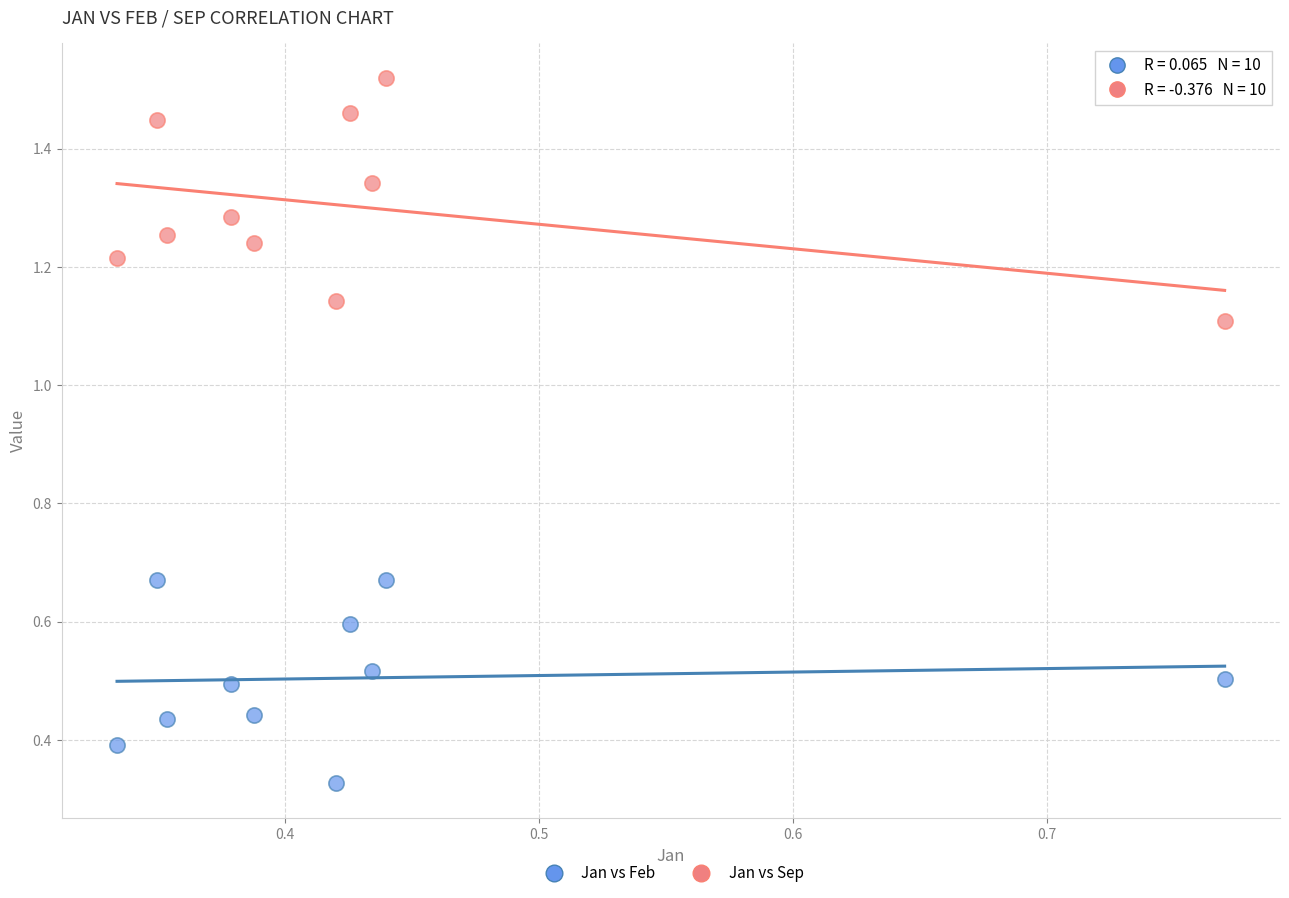

What are all the series names shown in the legend?

Jan vs Feb, Jan vs Sep